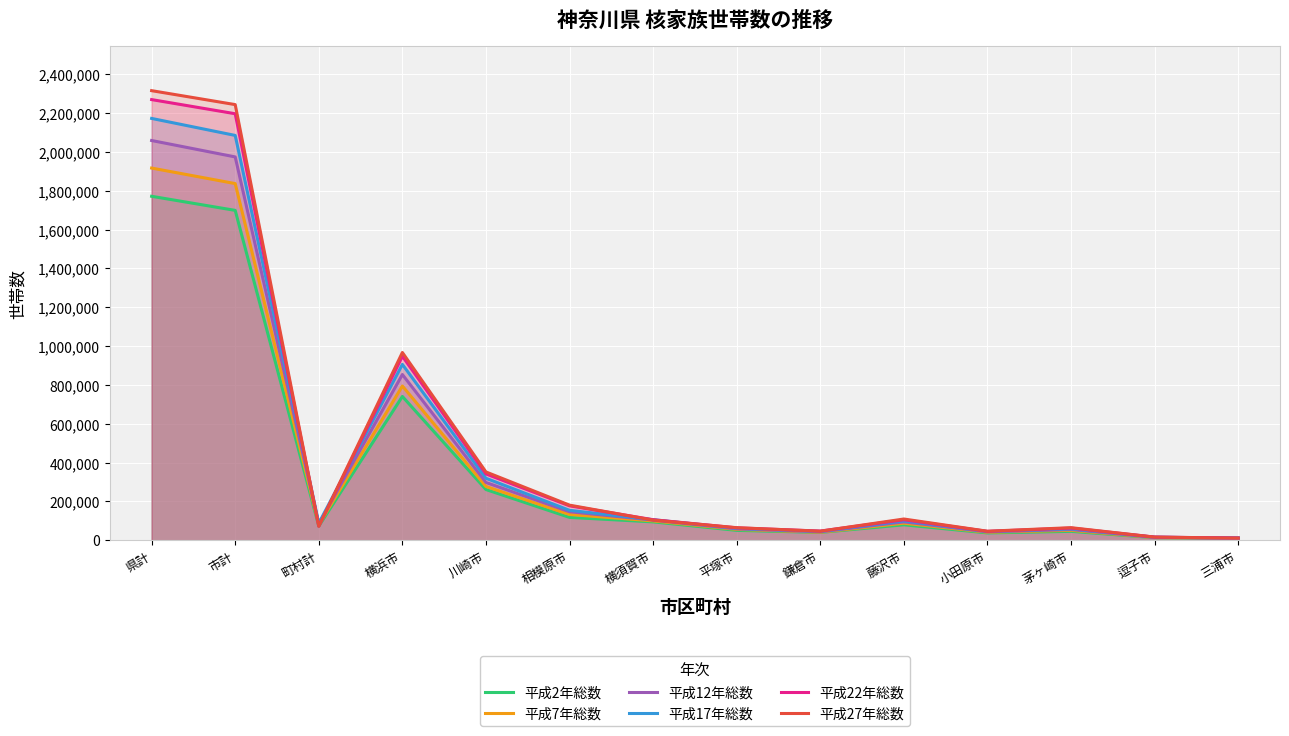

Is the value of 平成7年総数 at 逗子市 greater than the value of 平成2年総数 at 県計?

No